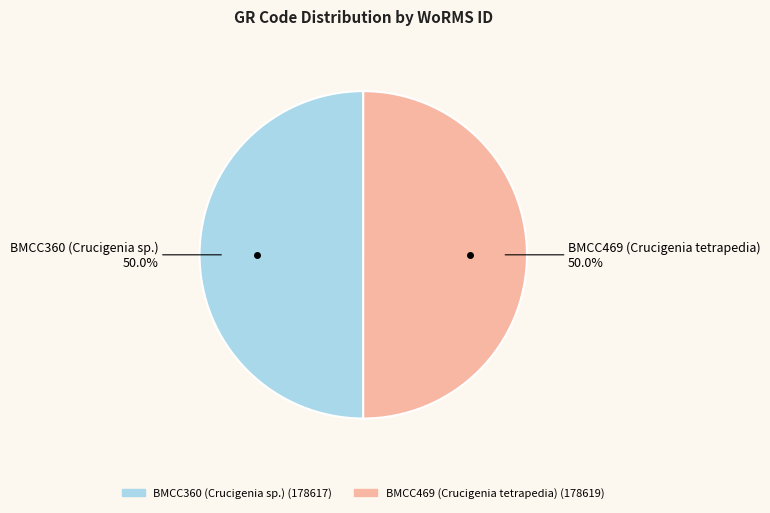

Combined, what portion of the pie is BMCC469 (Crucigenia tetrapedia) and BMCC360 (Crucigenia sp.)?

100.0%